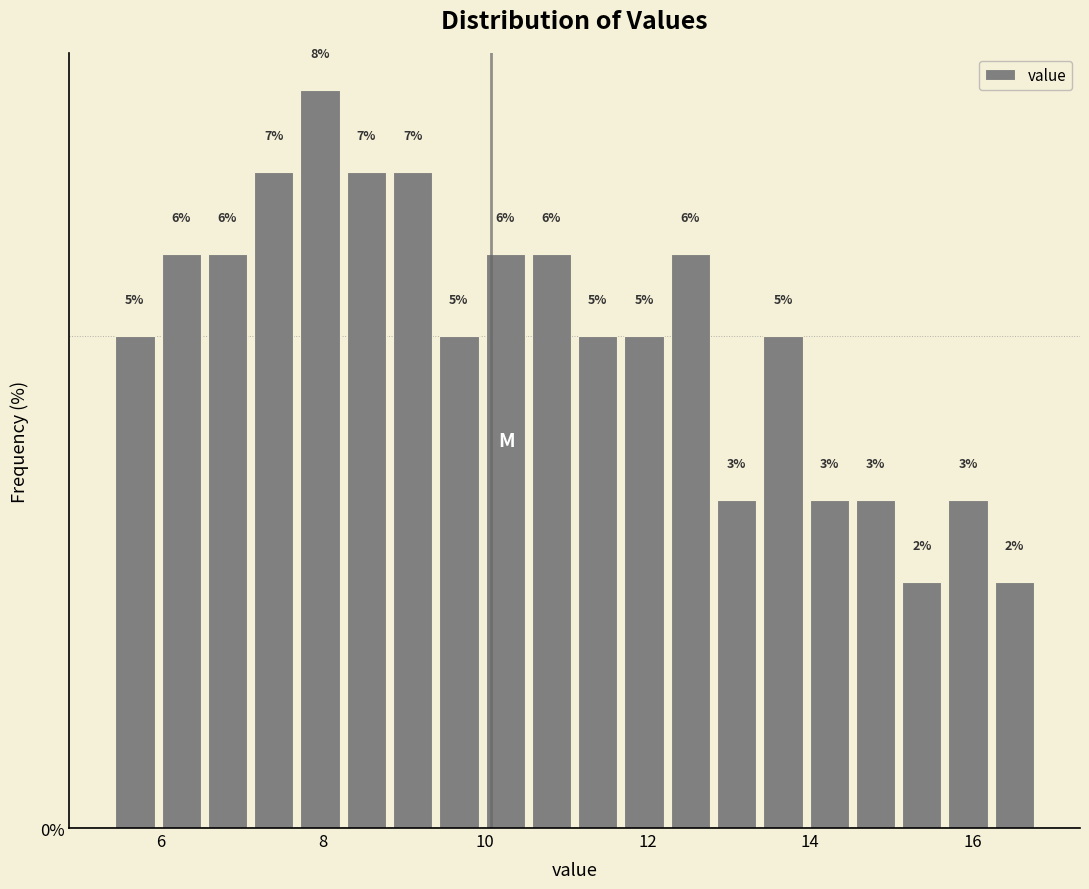

Read against the x-axis, roughly where is the centre of the tallest bar?

8.0